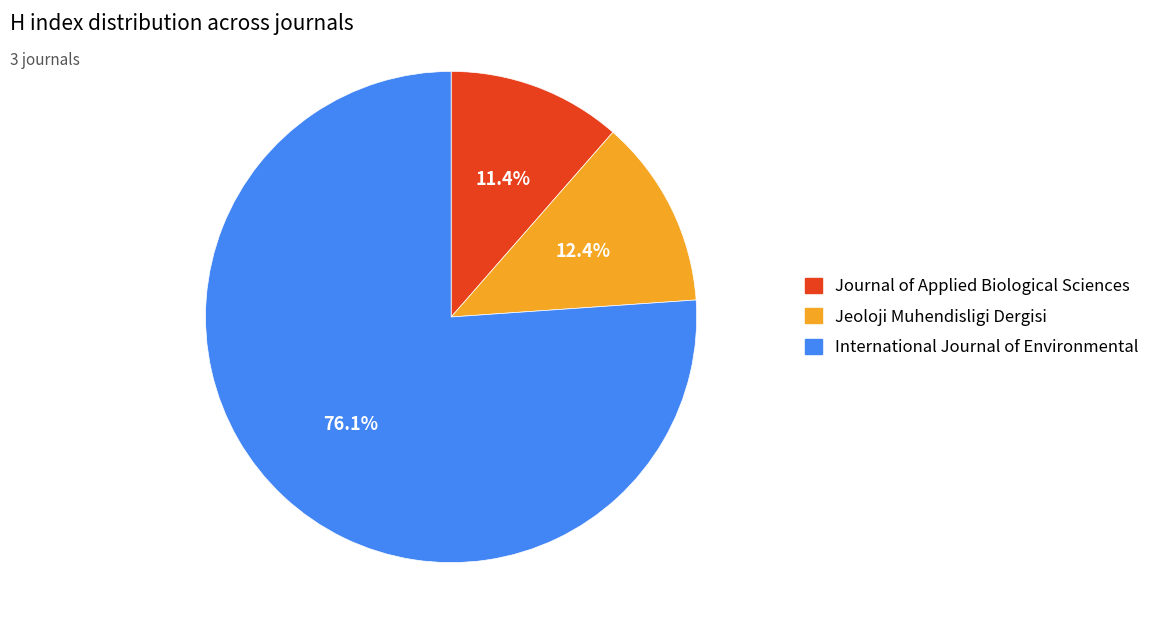

Between Jeoloji Muhendisligi Dergisi and Journal of Applied Biological Sciences, which is larger?

Jeoloji Muhendisligi Dergisi